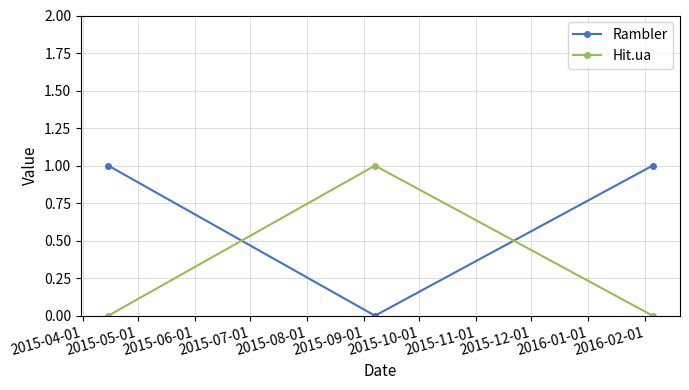

Rank the series by their average value, from lowest to highest.

Hit.ua, Rambler